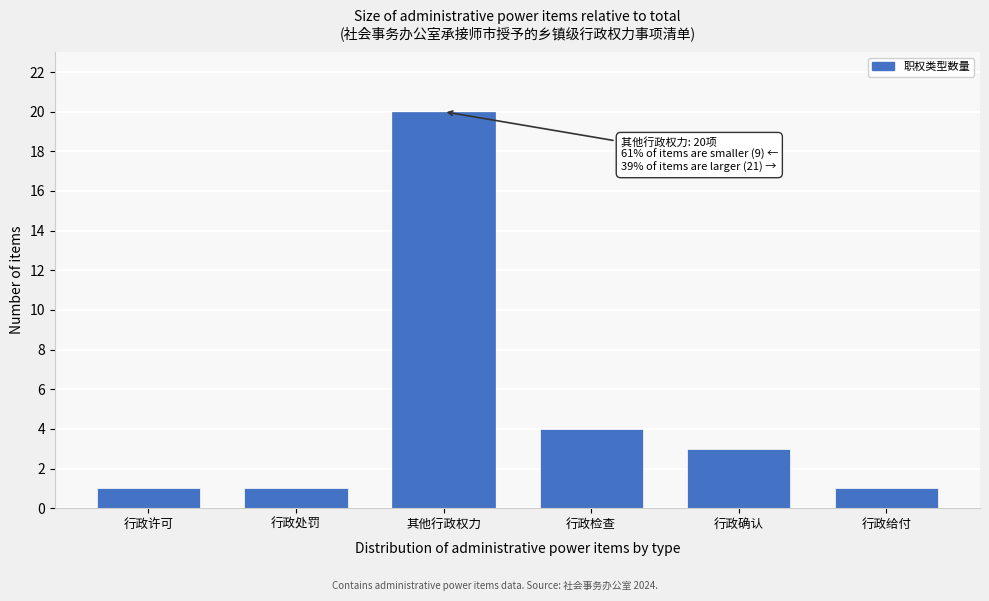

Reading left to right, transcribe all the data shown in this chart.

行政许可=1	行政处罚=1	其他行政权力=20	行政检查=4	行政确认=3	行政给付=1